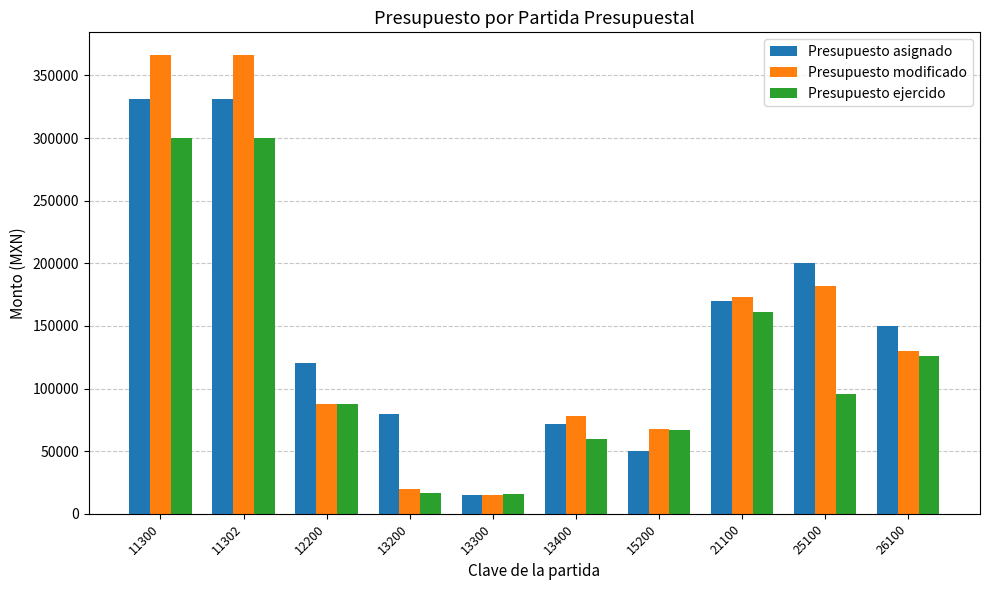

What is the total value across all series at 26100?

406132.0